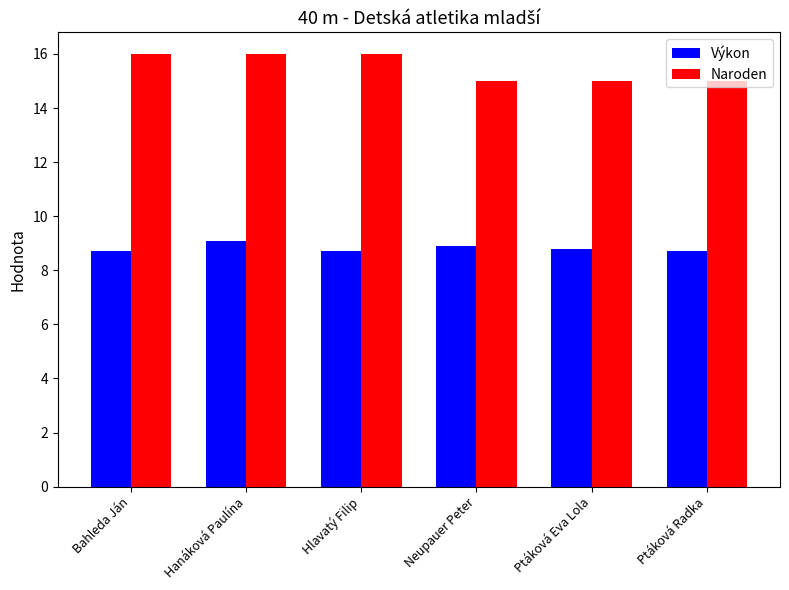

What position from the left is Hlavatý Filip?

3